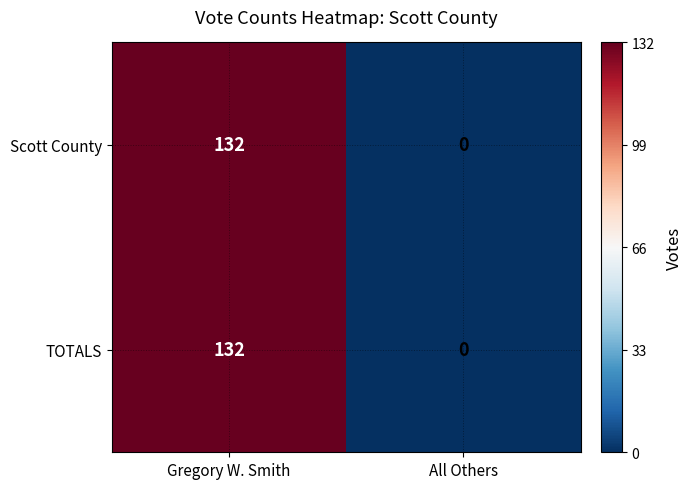

Reading right to left, list all the values displayed in this chart.

Scott County: All Others=0	Gregory W. Smith=132
TOTALS: All Others=0	Gregory W. Smith=132